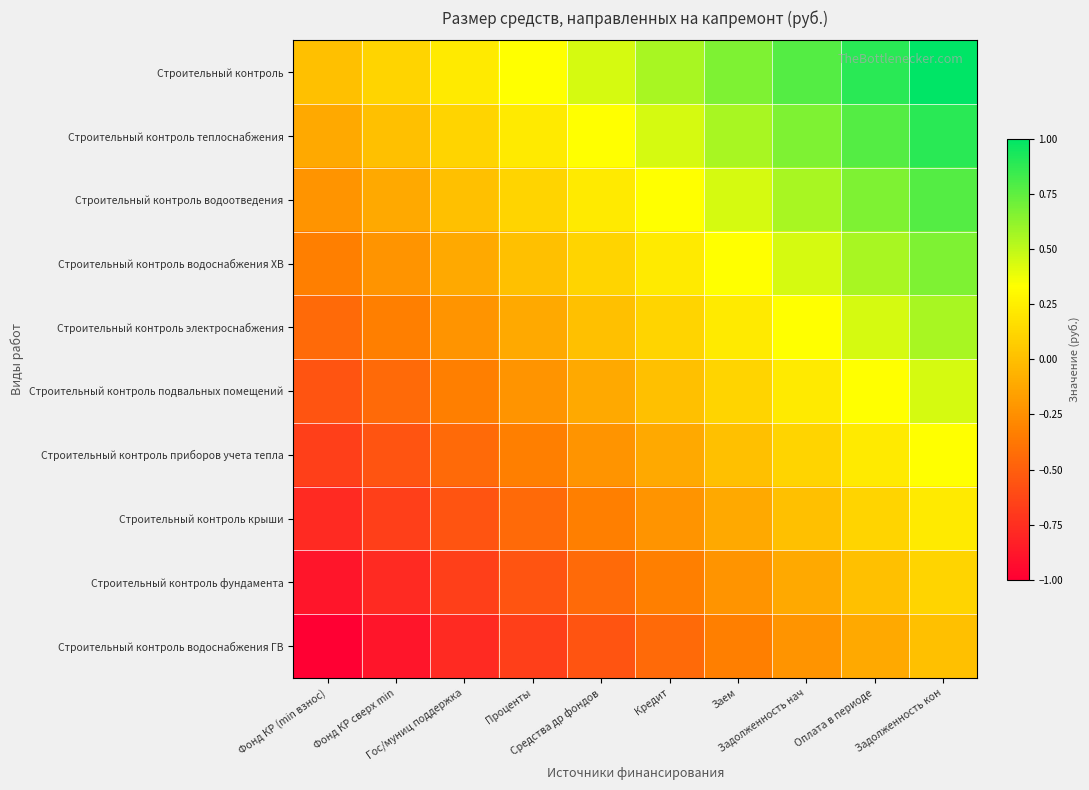

At Фонд КР (min взнос), list the series in order from largest to smallest.

Строительный контроль, Строительный контроль теплоснабжения, Строительный контроль водоотведения, Строительный контроль водоснабжения ХВ, Строительный контроль электроснабжения, Строительный контроль подвальных помещений, Строительный контроль приборов учета тепла, Строительный контроль крыши, Строительный контроль фундамента, Строительный контроль водоснабжения ГВ